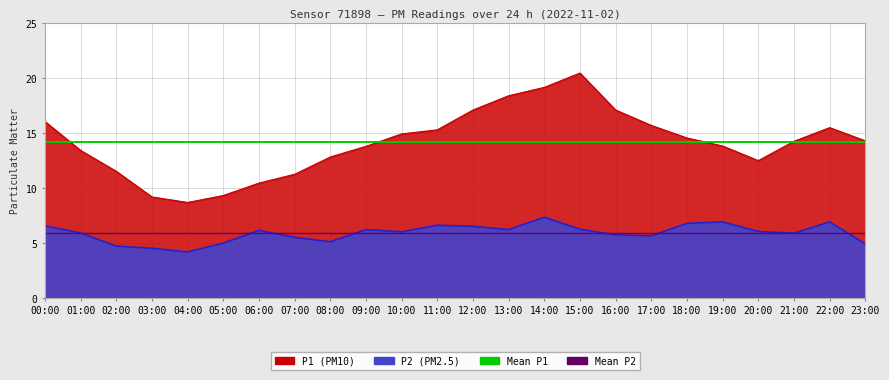

What is the average value of the Mean P2 (5.9) series?

5.9